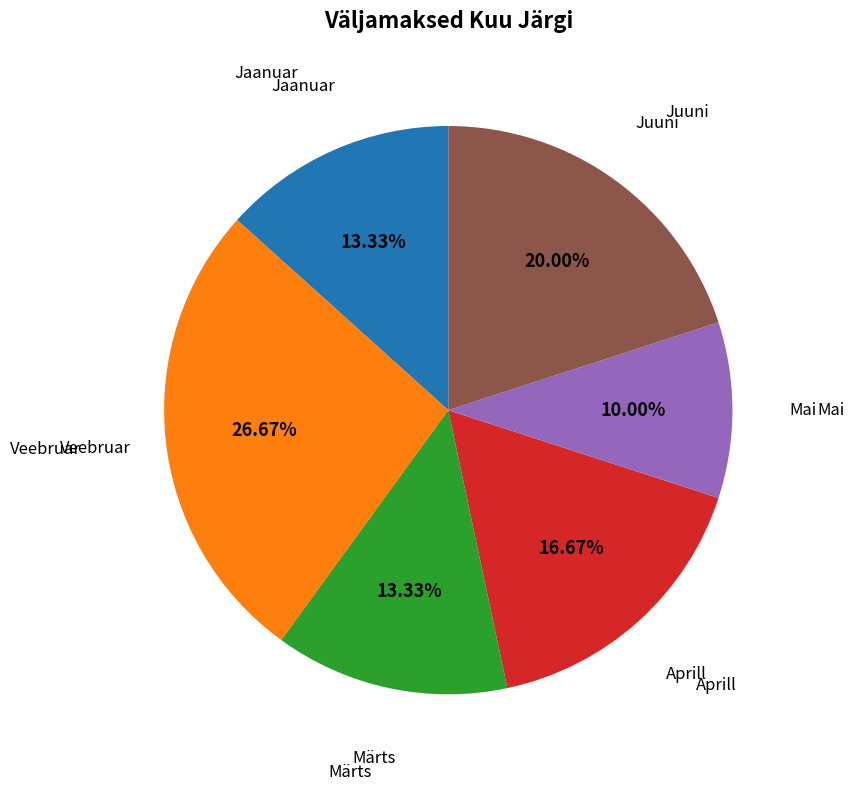

How many segments does this pie chart have?

6